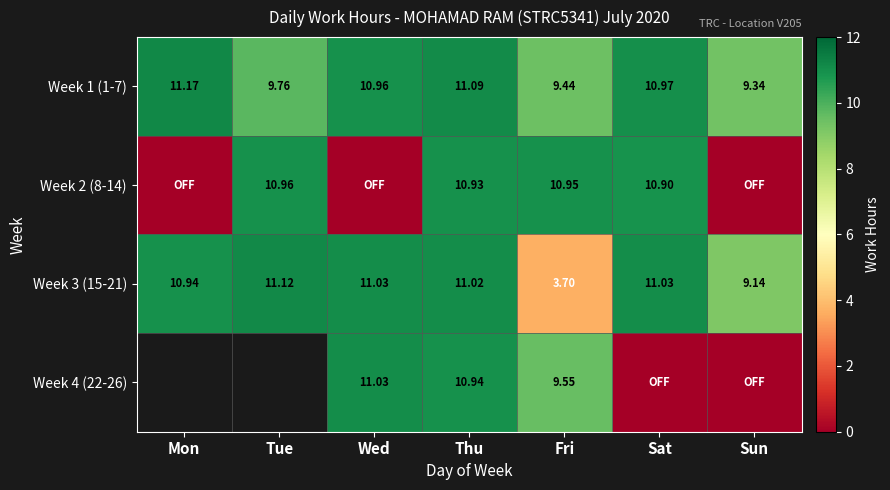

At which category is the sum across all series the highest?

Thu